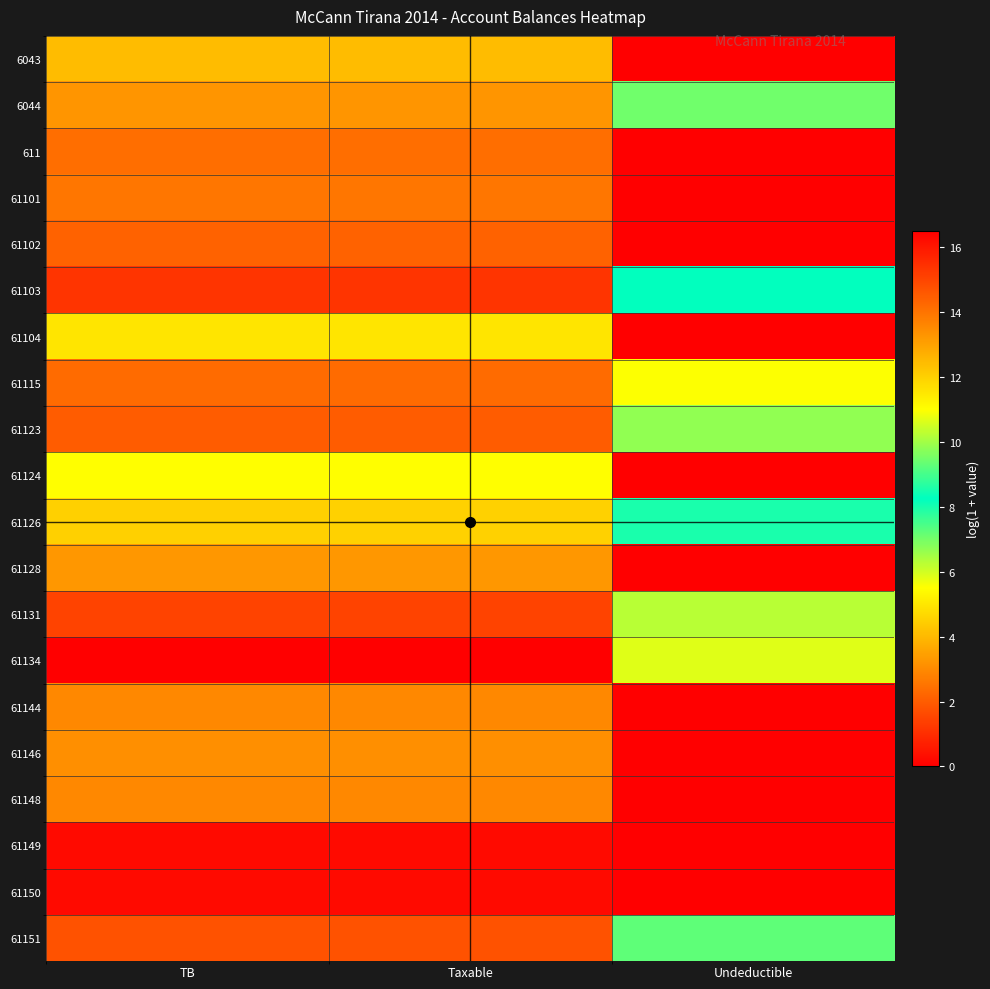

Reading left to right, list all the values displayed in this chart.

6043: TB=12.4	Taxable=12.4	Undeductible=0.0
6044: TB=13.3	Taxable=13.3	Undeductible=9.5
611: TB=14.1	Taxable=14.1	Undeductible=0.0
61101: TB=14.0	Taxable=14.0	Undeductible=0.0
61102: TB=14.4	Taxable=14.4	Undeductible=0.0
61103: TB=15.4	Taxable=15.4	Undeductible=8.3
61104: TB=11.6	Taxable=11.6	Undeductible=0.0
61115: TB=14.2	Taxable=14.2	Undeductible=5.5
61123: TB=14.5	Taxable=14.5	Undeductible=9.8
61124: TB=11.0	Taxable=11.0	Undeductible=0.0
61126: TB=12.0	Taxable=12.0	Undeductible=8.5
61128: TB=13.2	Taxable=13.2	Undeductible=0.0
61131: TB=15.1	Taxable=15.1	Undeductible=10.2
61134: TB=16.5	Taxable=16.5	Undeductible=10.7
61144: TB=13.6	Taxable=13.6	Undeductible=0.0
61146: TB=13.4	Taxable=13.4	Undeductible=0.0
61148: TB=13.6	Taxable=13.6	Undeductible=0.0
61149: TB=16.3	Taxable=16.3	Undeductible=0.0
61150: TB=16.3	Taxable=16.3	Undeductible=0.0
61151: TB=14.7	Taxable=14.7	Undeductible=7.2